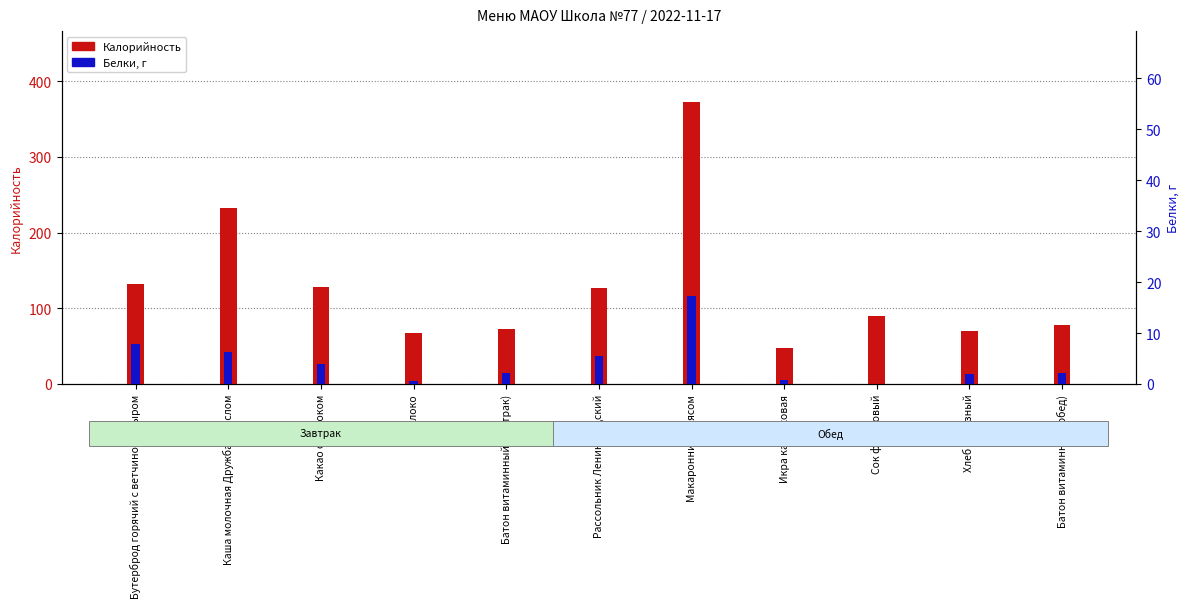

At which label does Белки, г first exceed 2?

Бутерброд горячий с ветчиной и сыром